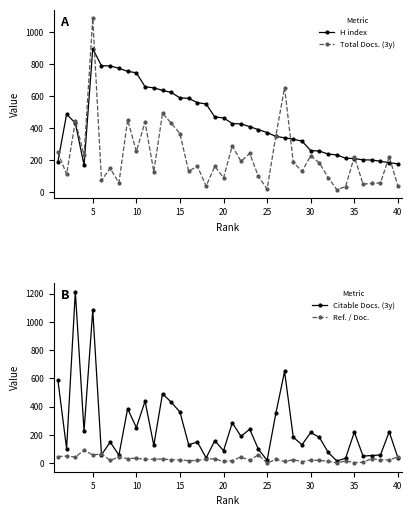

Is it true that Total Docs. (3y) equals 228 at 30?

True